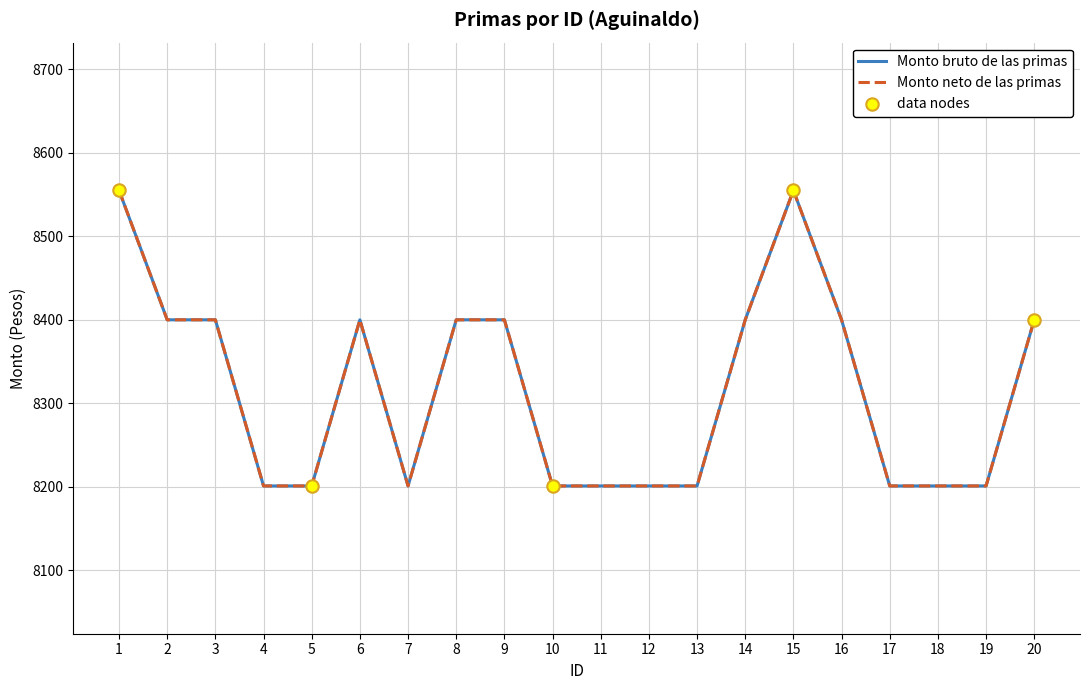

At which category is the sum across all series the highest?

1